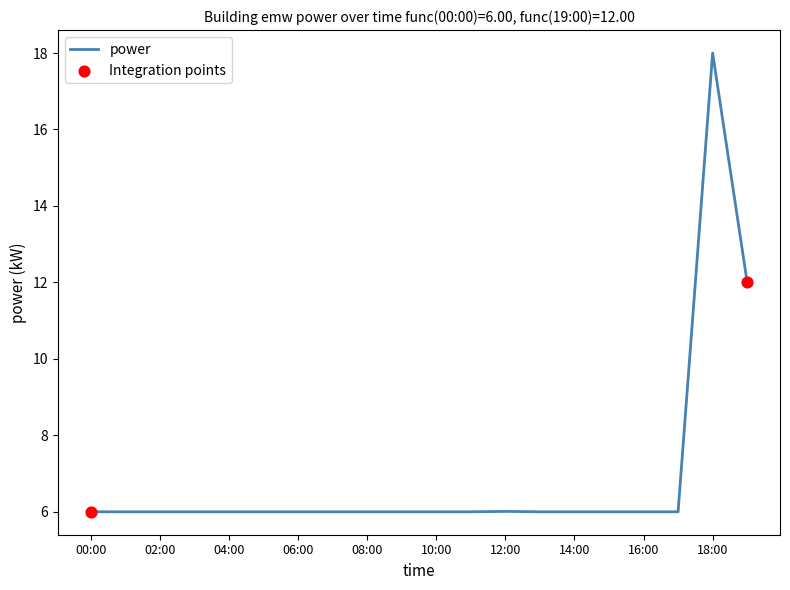

What is the maximum value shown in the chart?

18.0